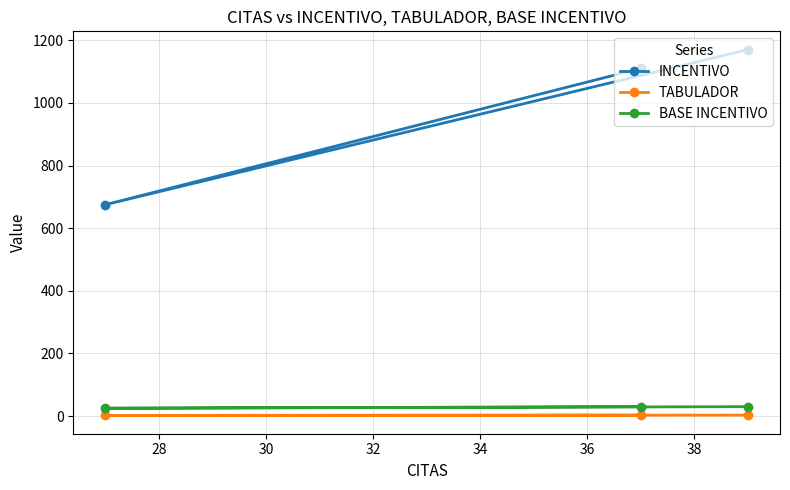

Reading right to left, extract all data points from this chart.

INCENTIVO: 1110	675	1170
TABULADOR: 3	2	3
BASE INCENTIVO: 30	25	30